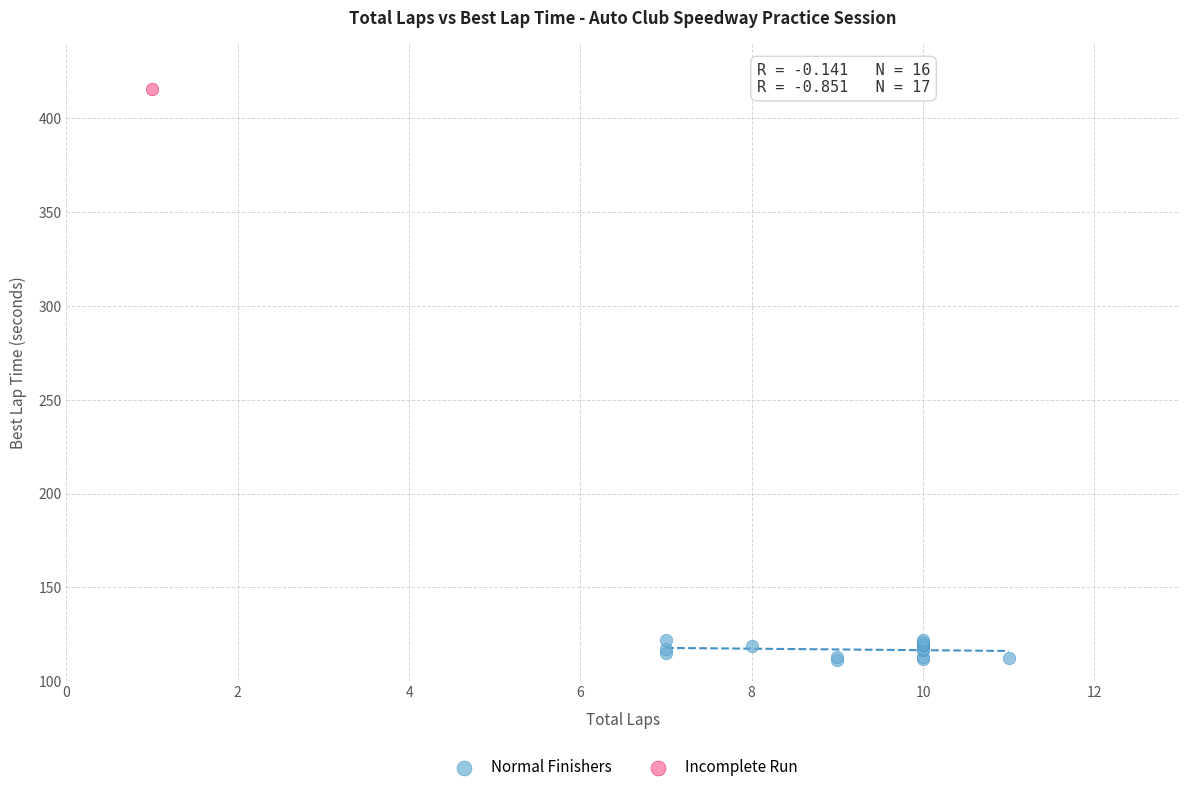

What are all the series names shown in the legend?

Normal Finishers, Incomplete Run